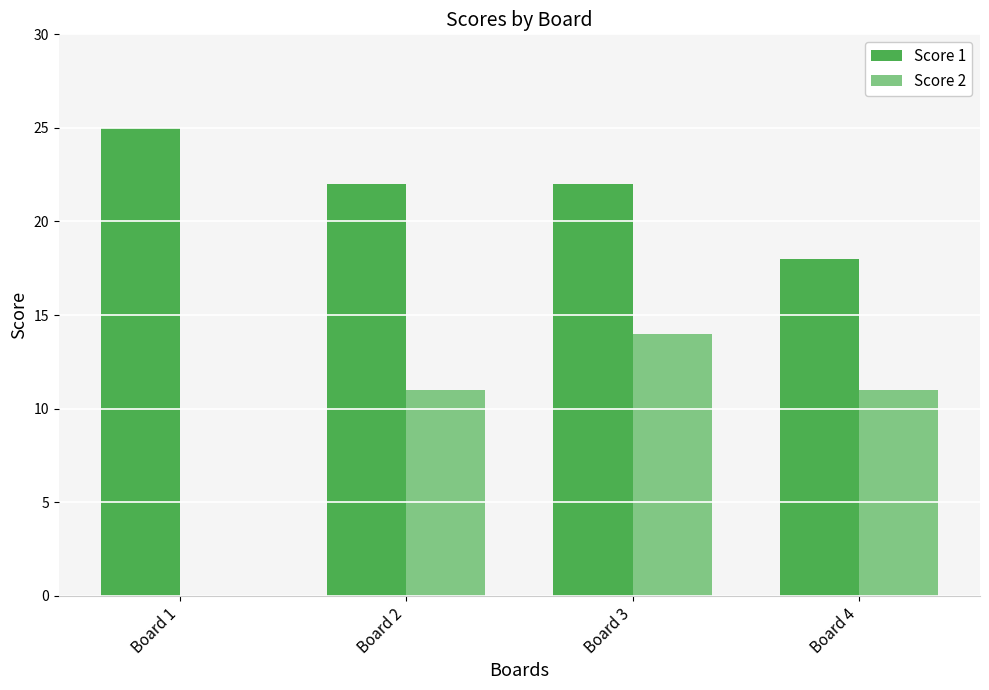

What is the difference between the Score 1 values at Board 1 and Board 4?

7